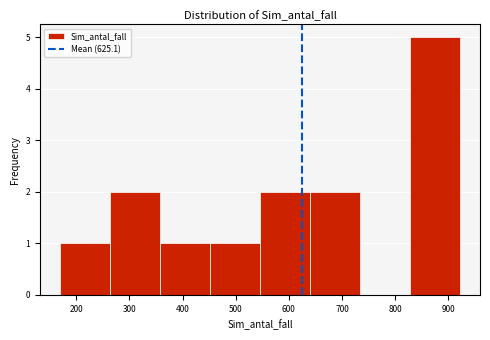

How tall is the bar that spans 170 to 260 on the x-axis? Neither the bar edges nor the heights are printed on the chart, so give them approximately, as read against the axes.

1